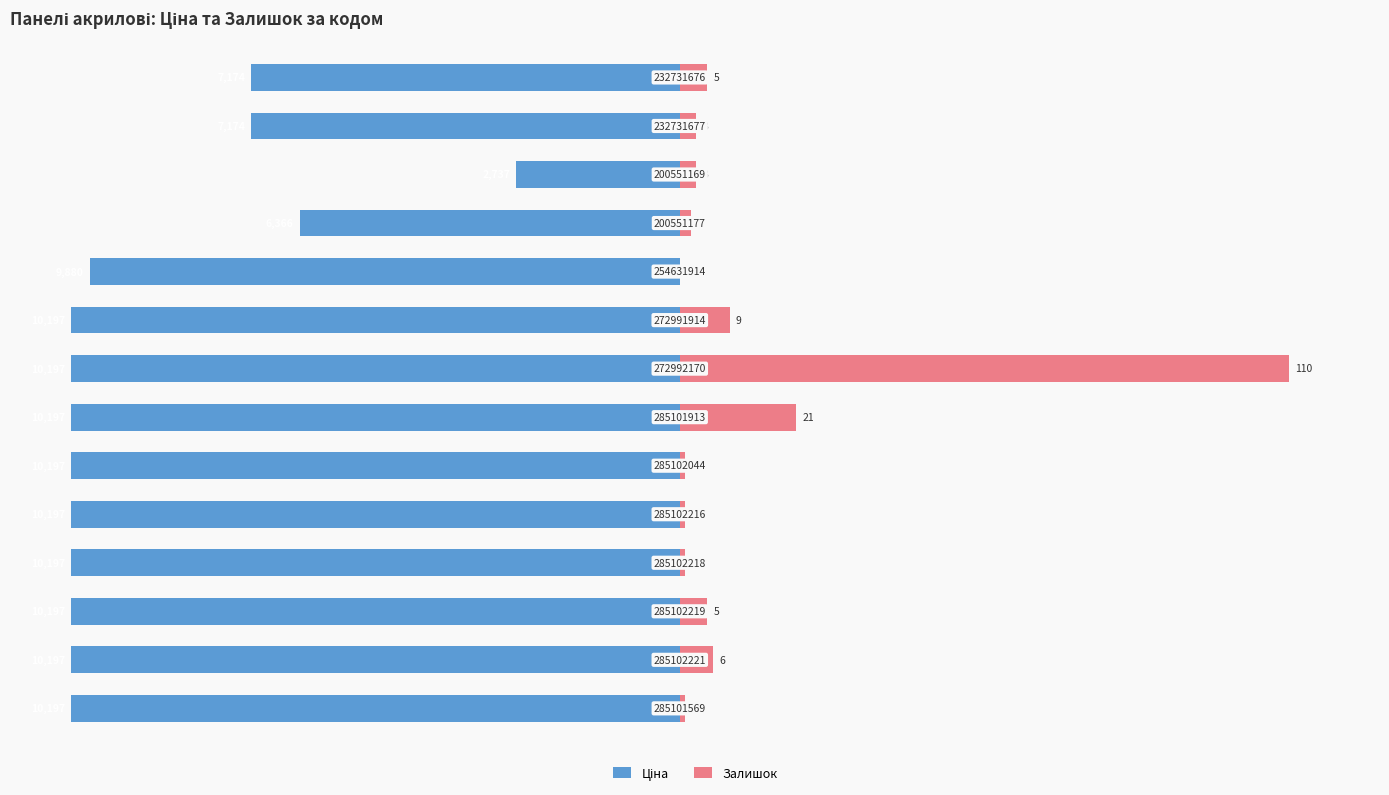

At which category is the sum across all series the highest?

7